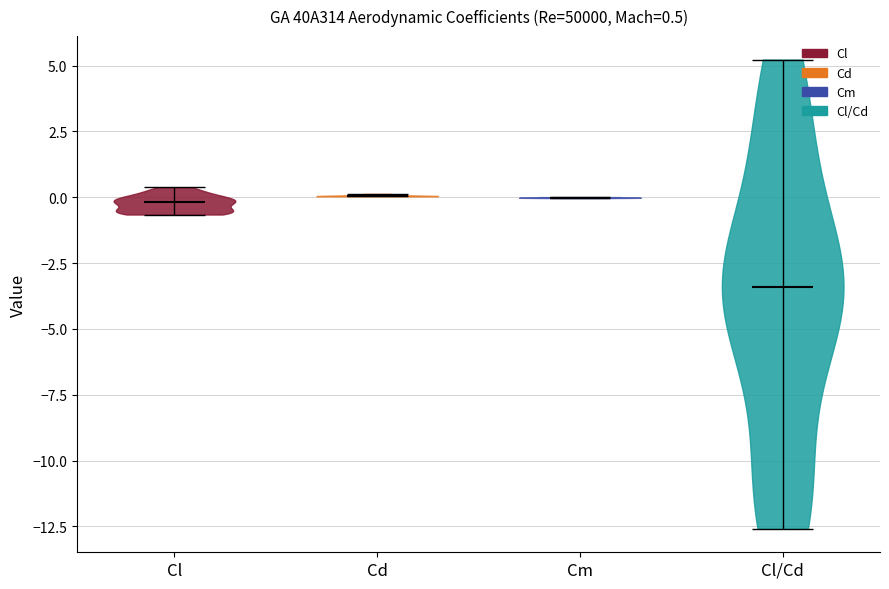

Which violin has the lowest median line?

Cl/Cd